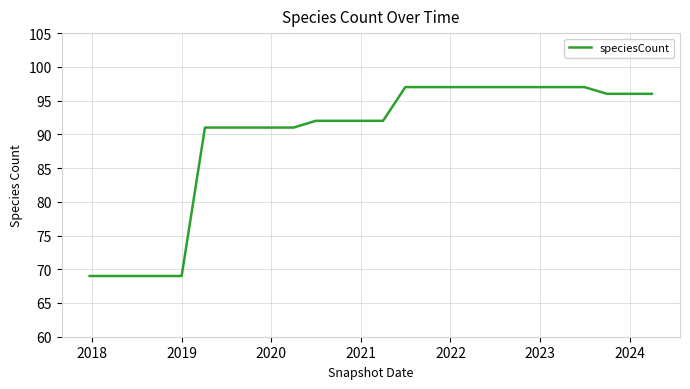

What is the minimum value shown in the chart?

69